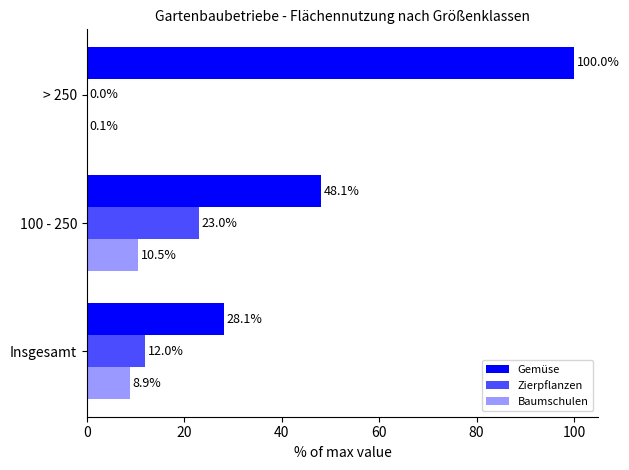

Which series has the largest total across all categories?

Gemüse